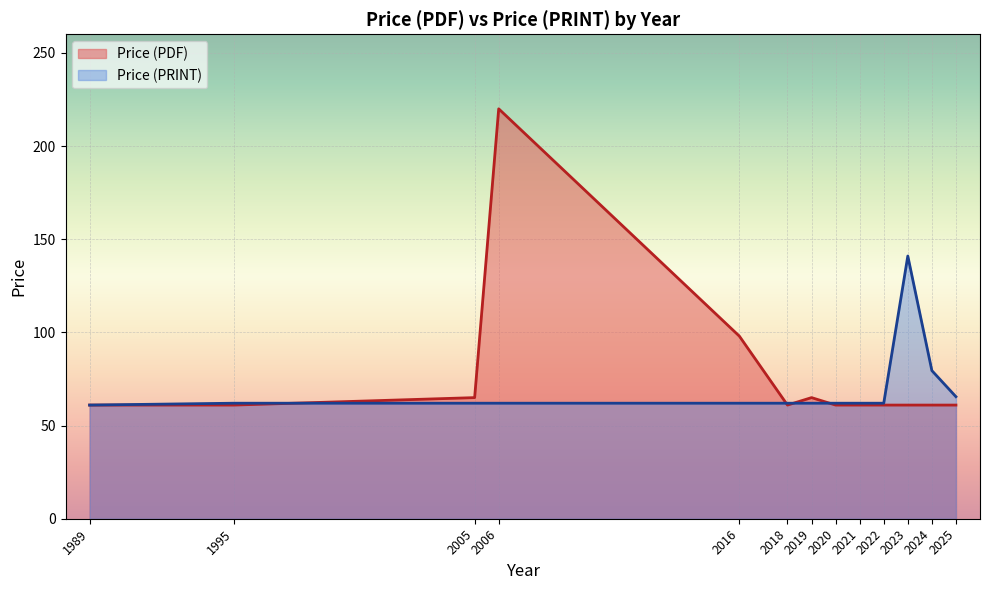

Rank the series by their maximum value, from lowest to highest.

Price (PRINT), Price (PDF)